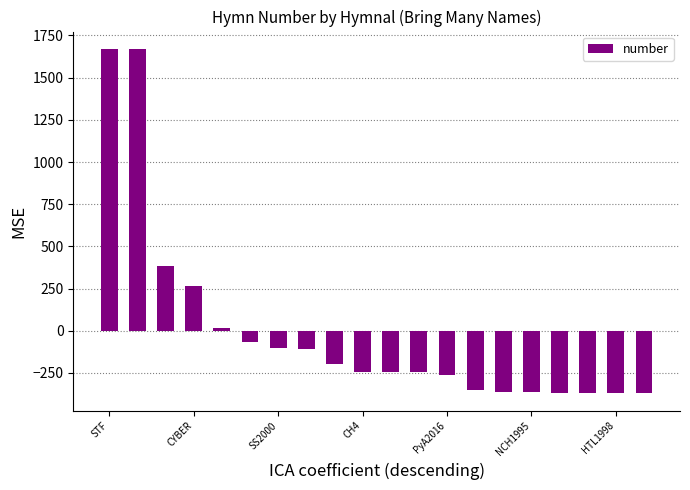

What is the greatest value displayed?

1671.0